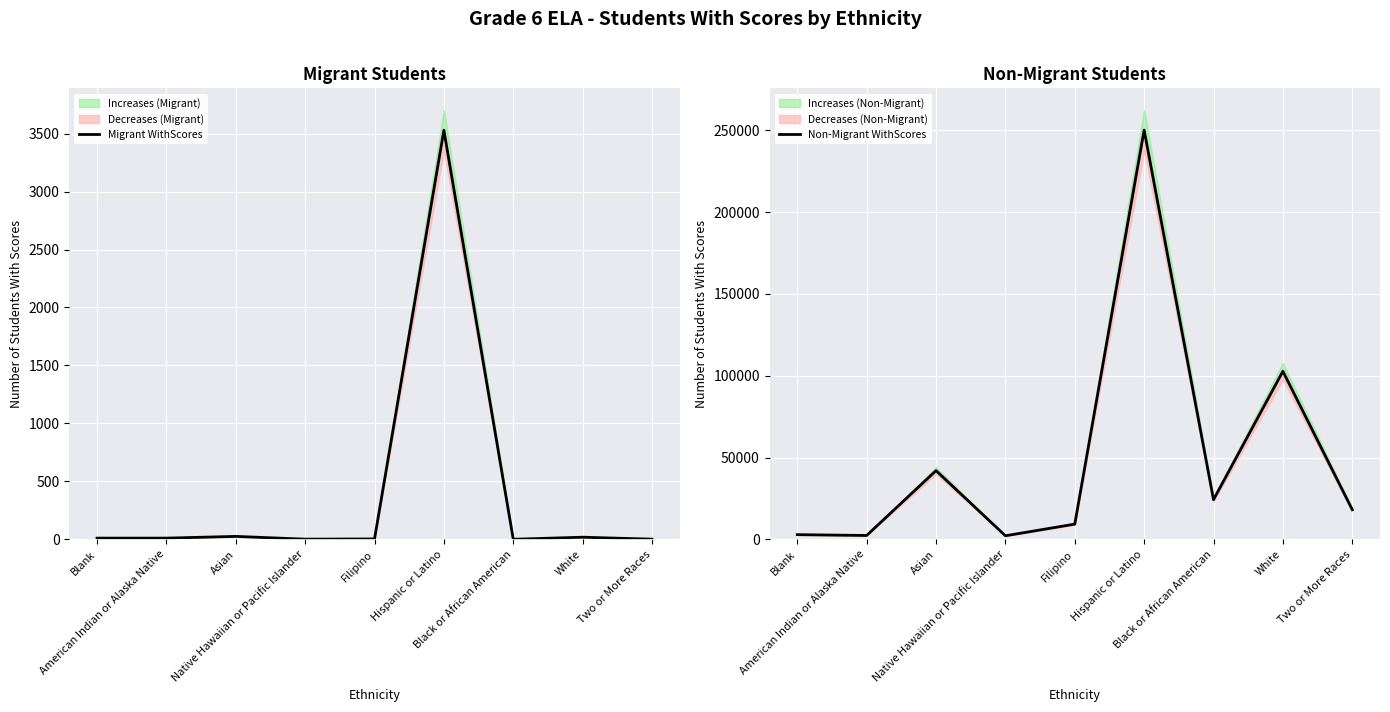

What is the sum of the Migrant WithScores values at White and Two or More Races?

19